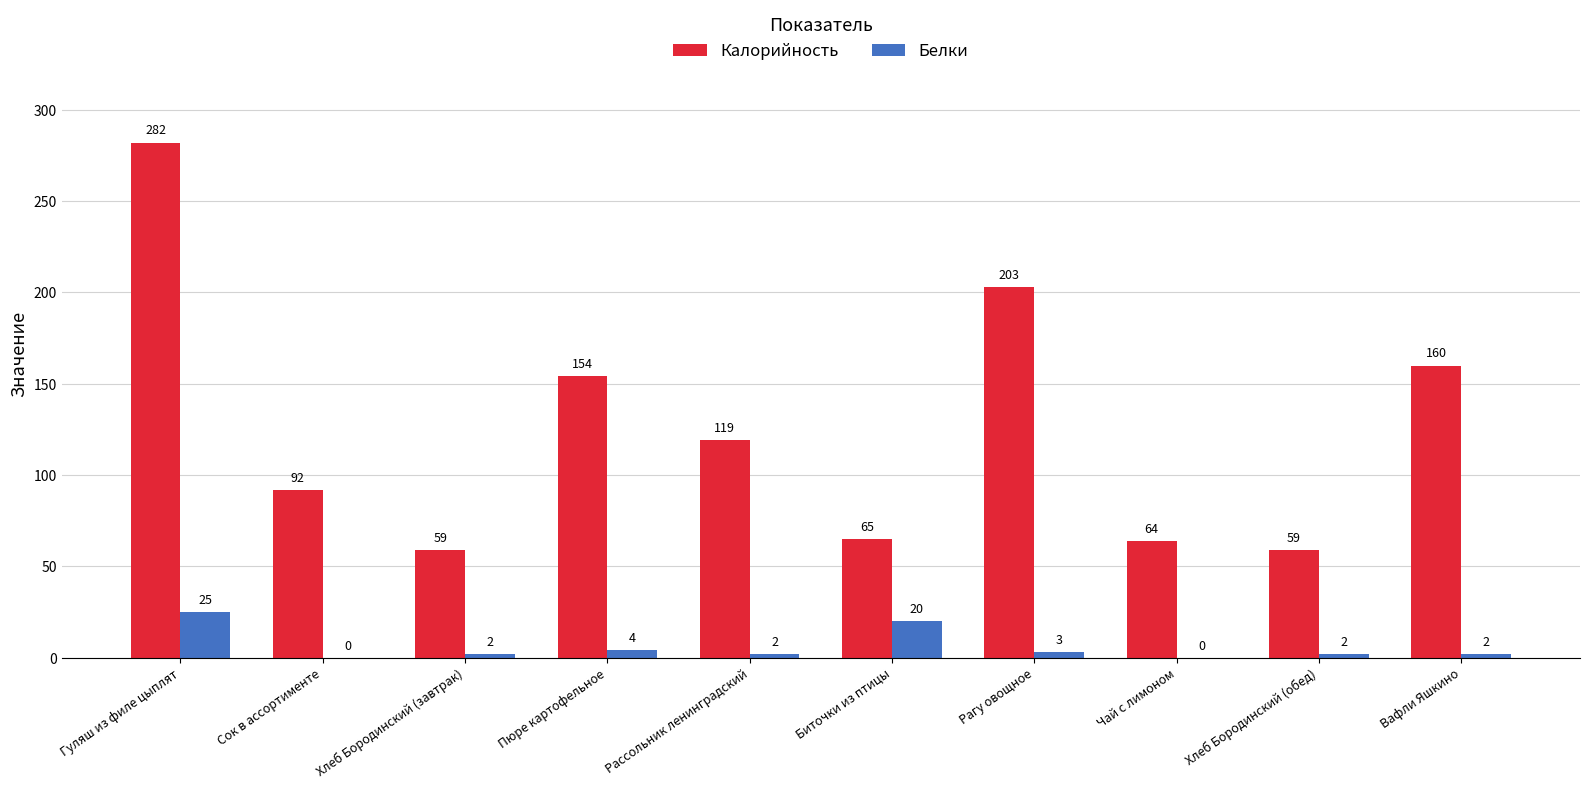

What is the total value across all series at Чай с лимоном?

64